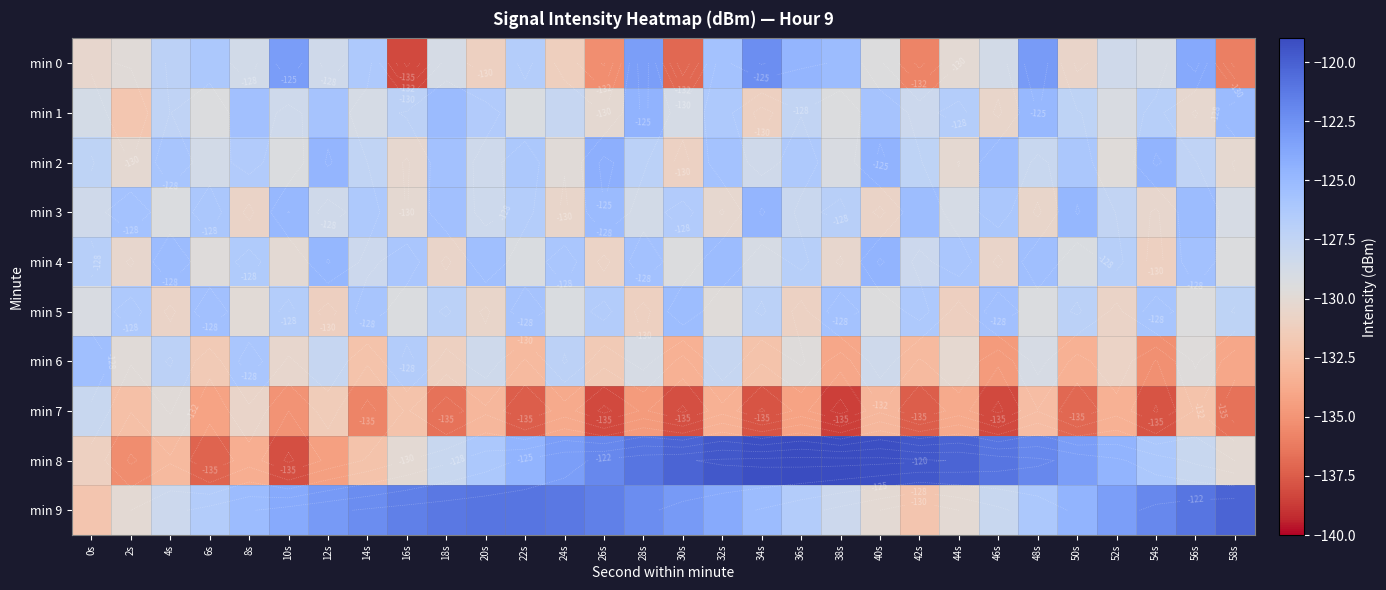

Between 12s and 4s, which is larger?

4s